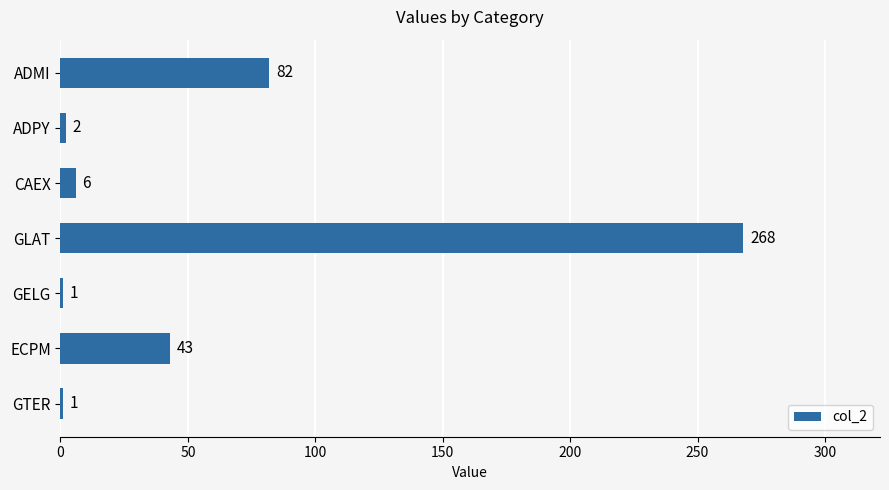

What is the label of the 6th bar from the top?

ECPM